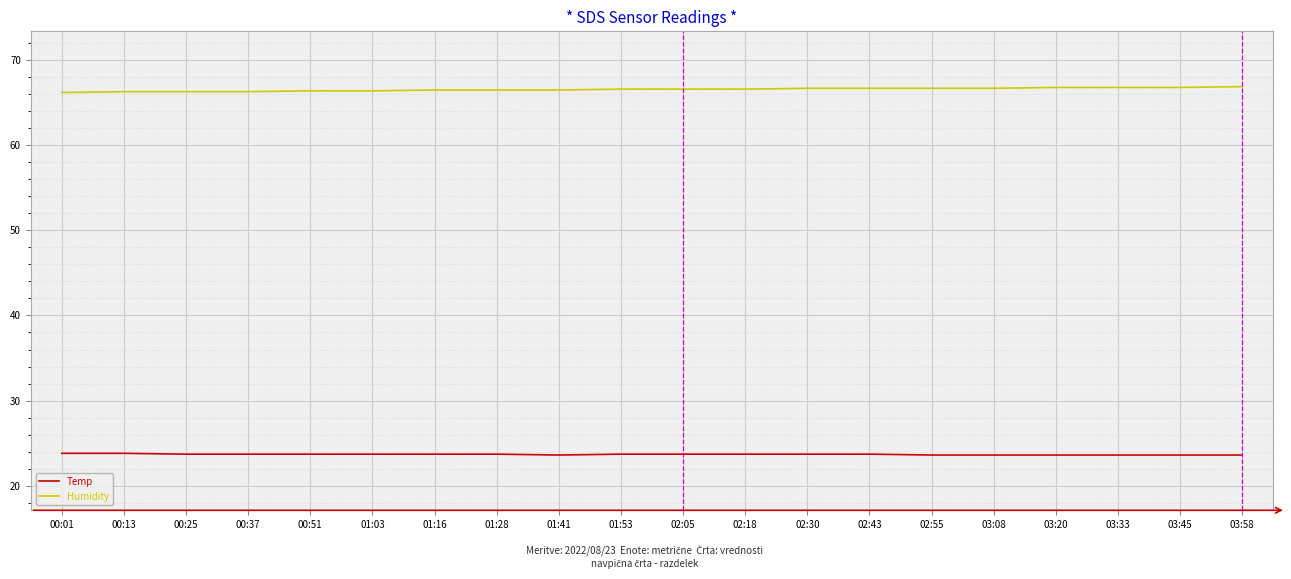

At how many categories does at least one series exceed 37?

20